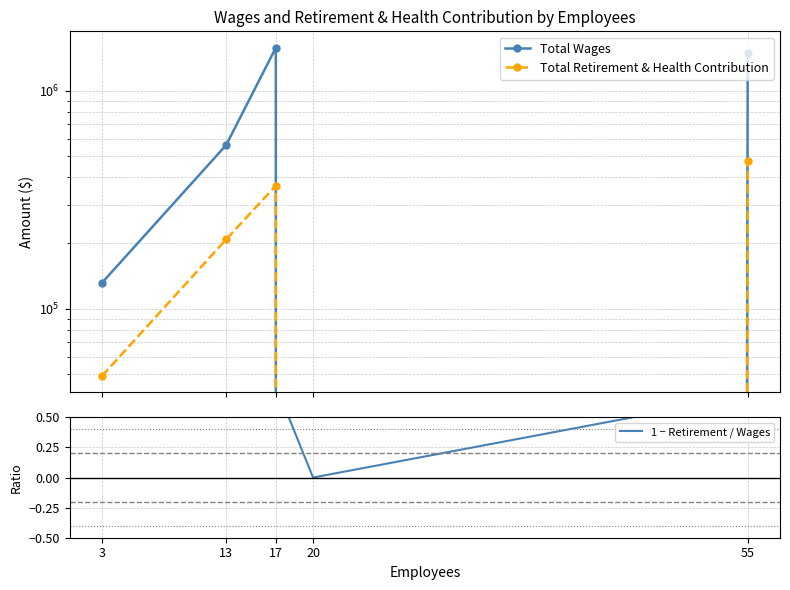

Where is the first local maximum for 1 − Retirement / Wages?

17